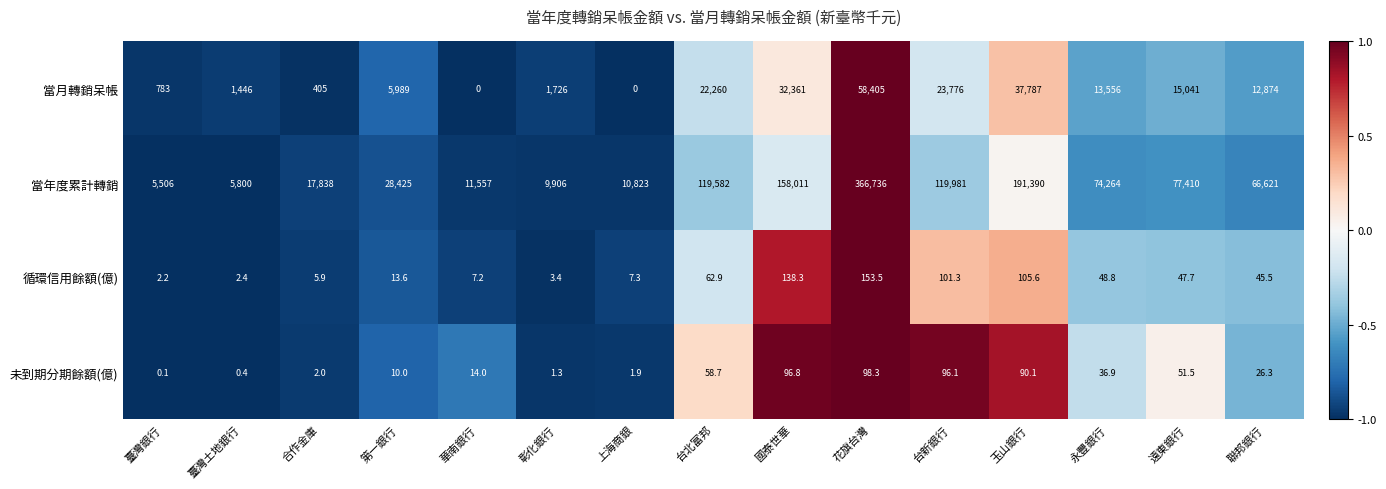

Where is 當年度累計轉銷 nearest to the value 186121?

玉山銀行